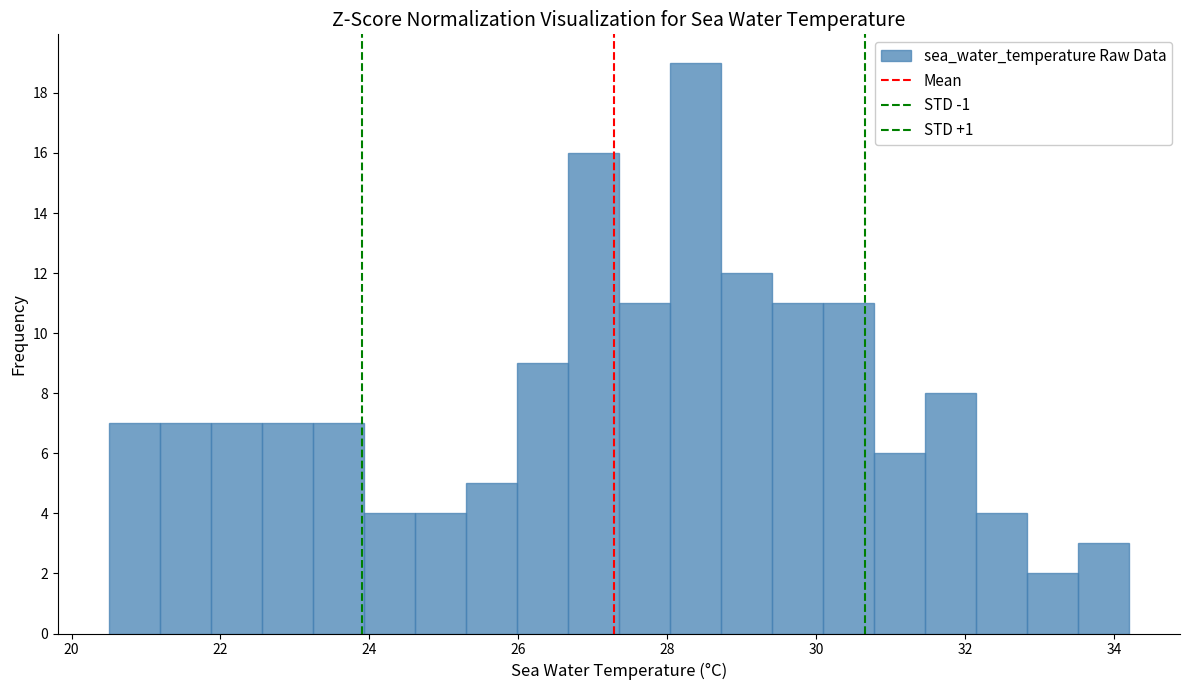

Read against the x-axis, roughly where is the centre of the tallest bar?

28.4